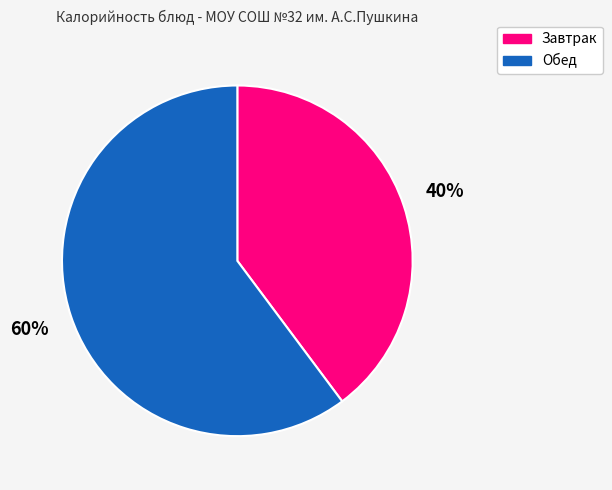

Rank the categories by value from lowest to highest.

Завтрак, Обед